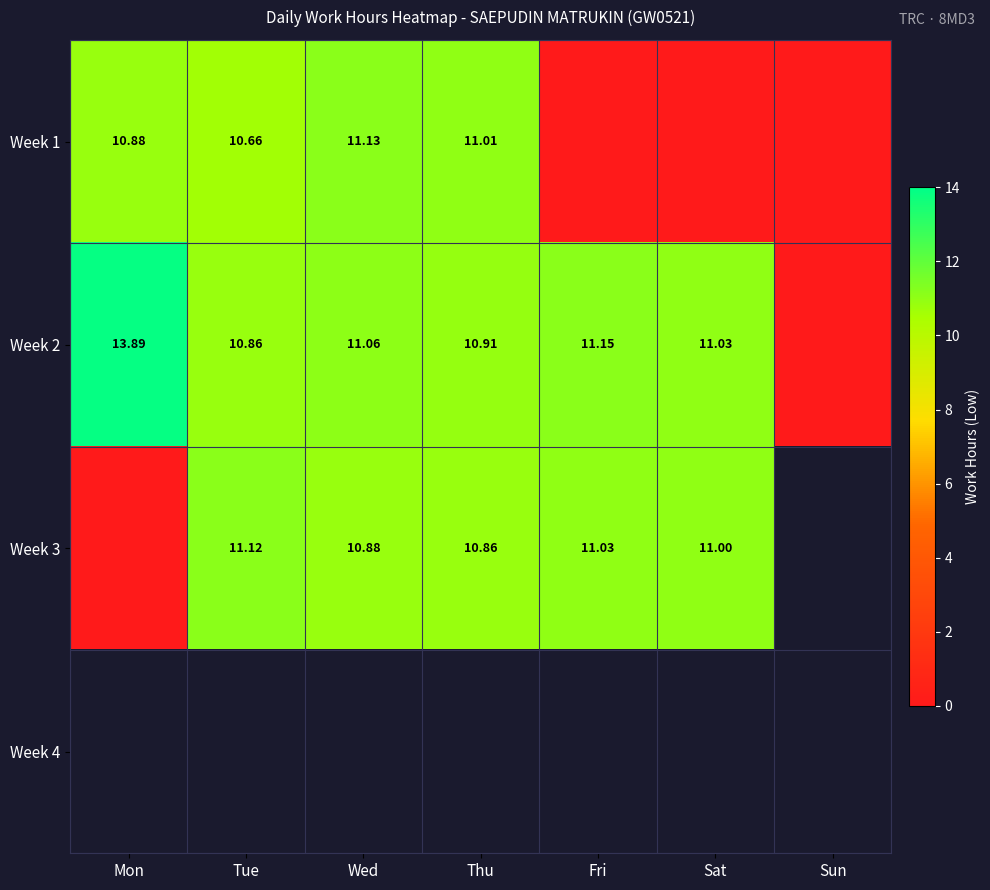

At how many categories does at least one series exceed 9?

6